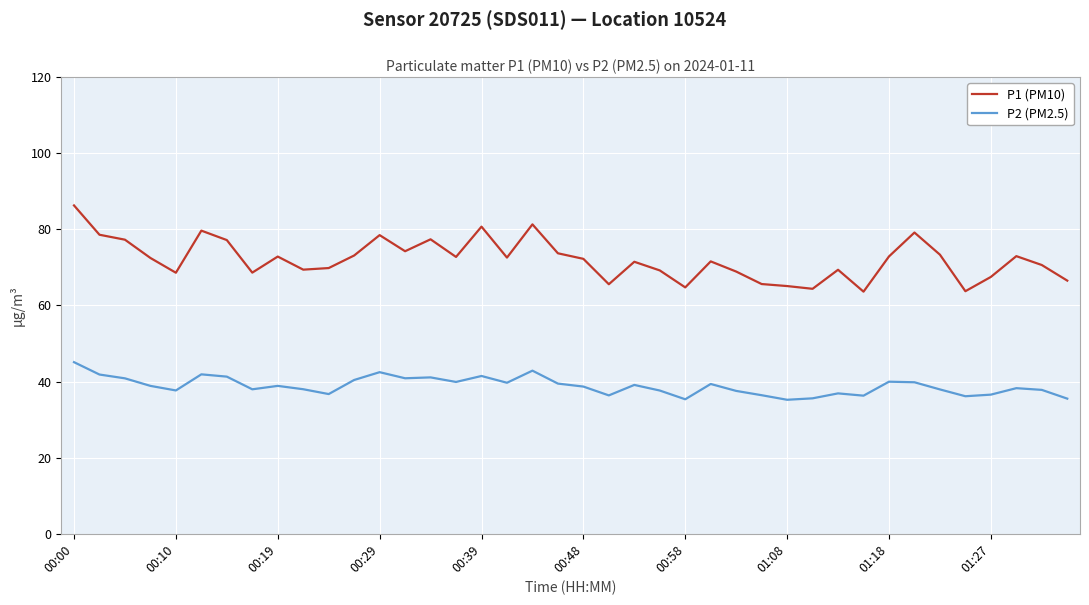

Which series has the largest total across all categories?

P1 (PM10)